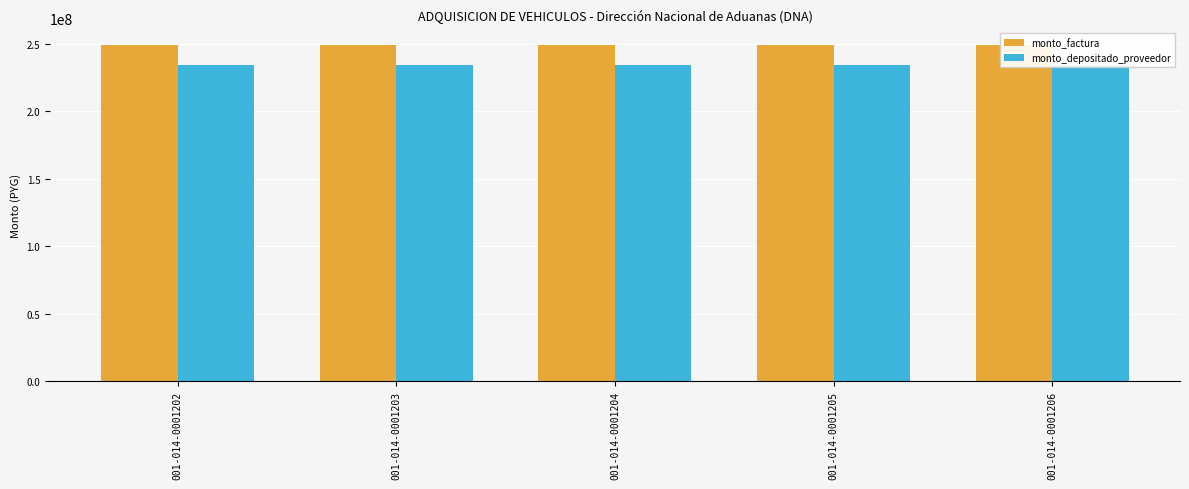

How many series are shown in this chart?

2